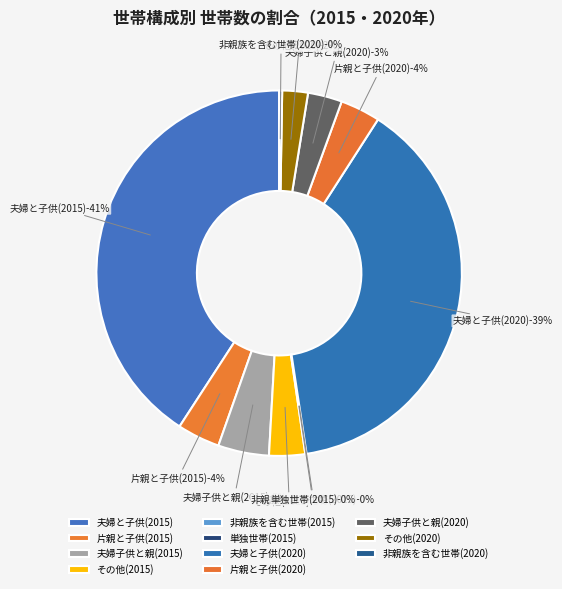

To the nearest percent, what is the combined percentage of 夫婦子供と親(2020) and 非親族を含む世帯(2015)?

3%